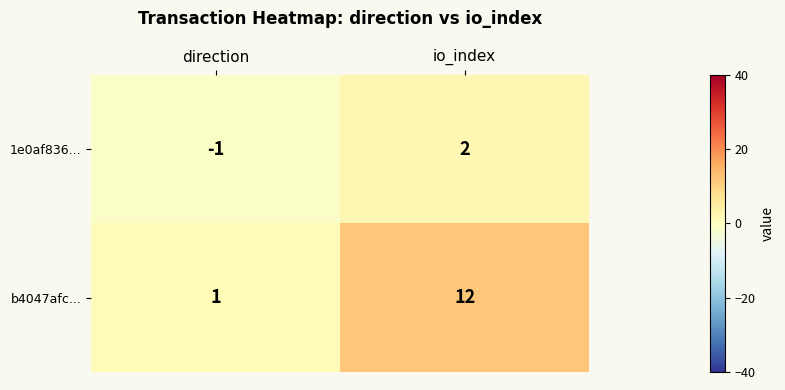

At which label is b4047afc... closest to 6?

direction